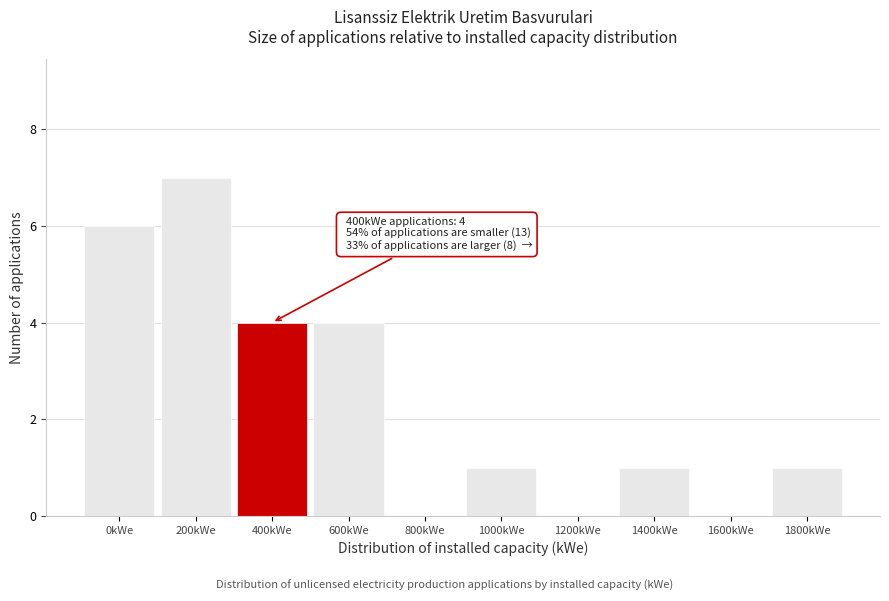

Reading left to right, what are all the values shown in this chart?

0kWe=6	200kWe=7	400kWe=4	600kWe=4	800kWe=0	1000kWe=1	1200kWe=0	1400kWe=1	1600kWe=0	1800kWe=1